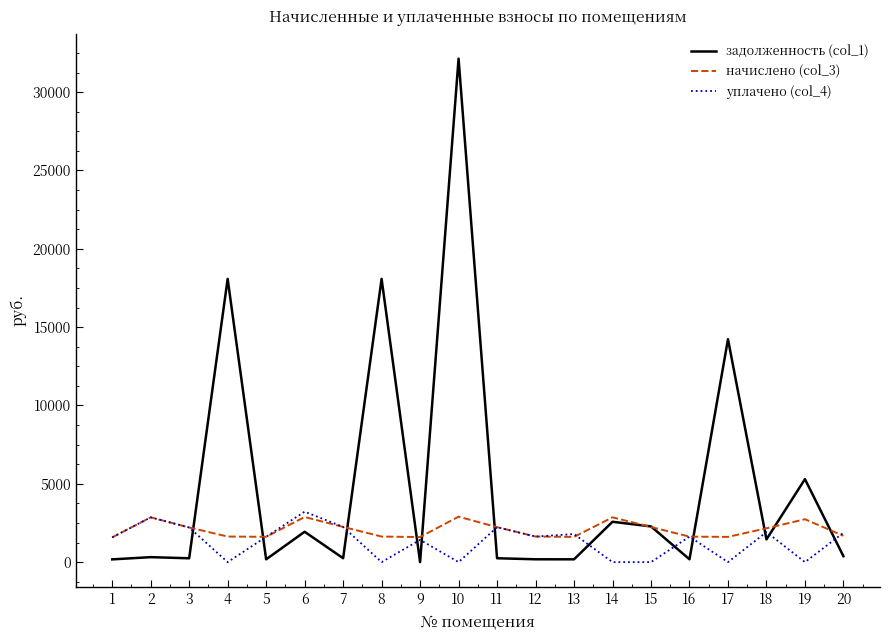

Rank the series by their average value, from lowest to highest.

уплачено (col_4), начислено (col_3), задолженность (col_1)